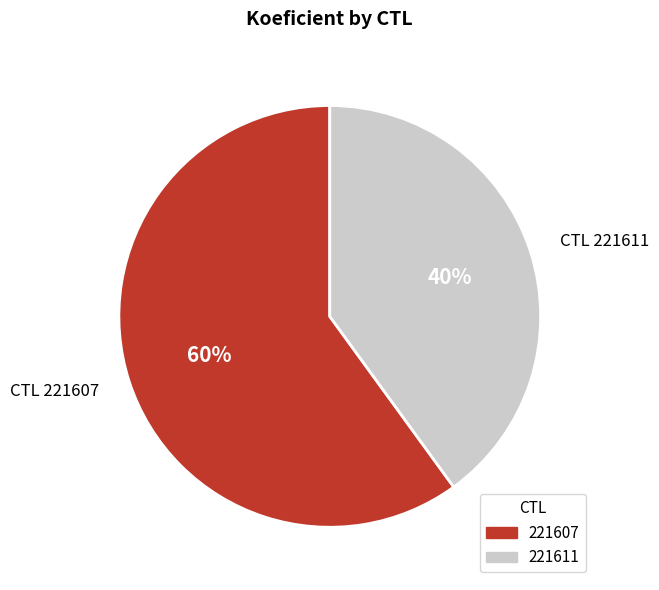

What is the largest slice in the pie chart?

221607